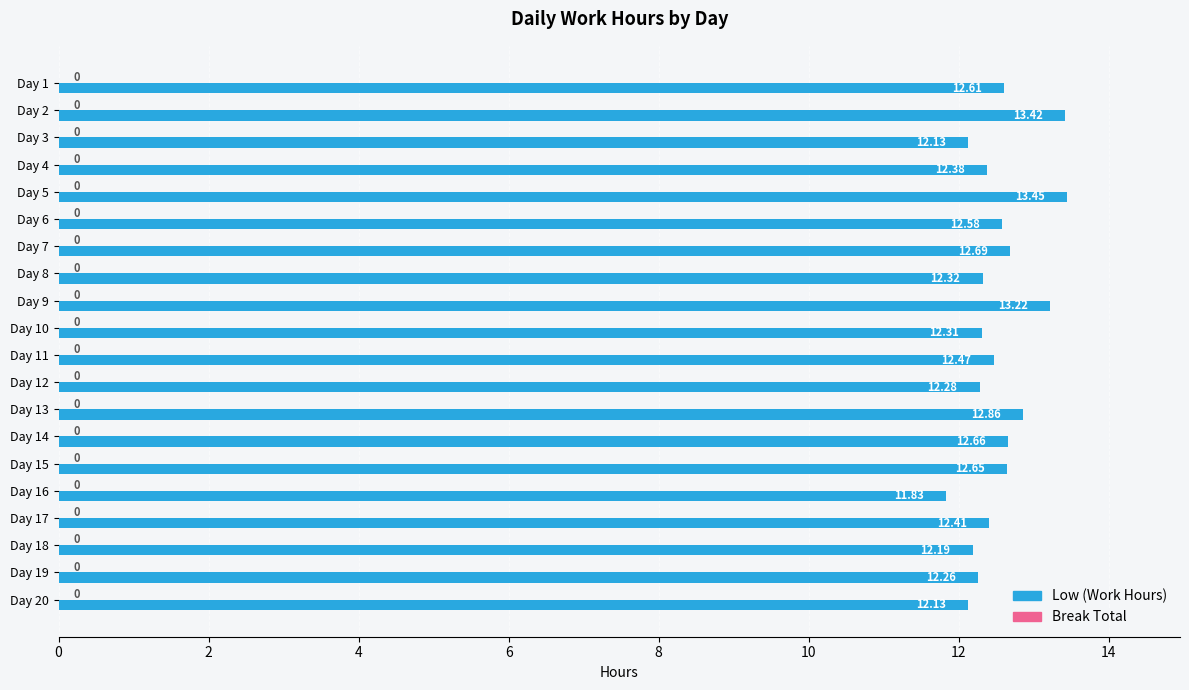

What is the ratio of the value at Day 11 to the value at Day 17?

1.0